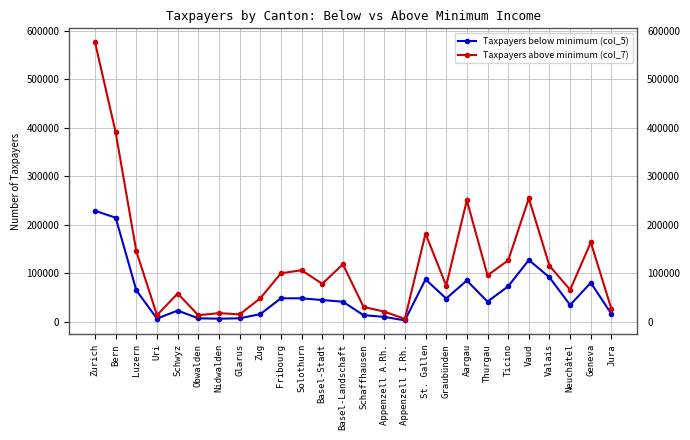

Does the chart have visible grid lines?

Yes